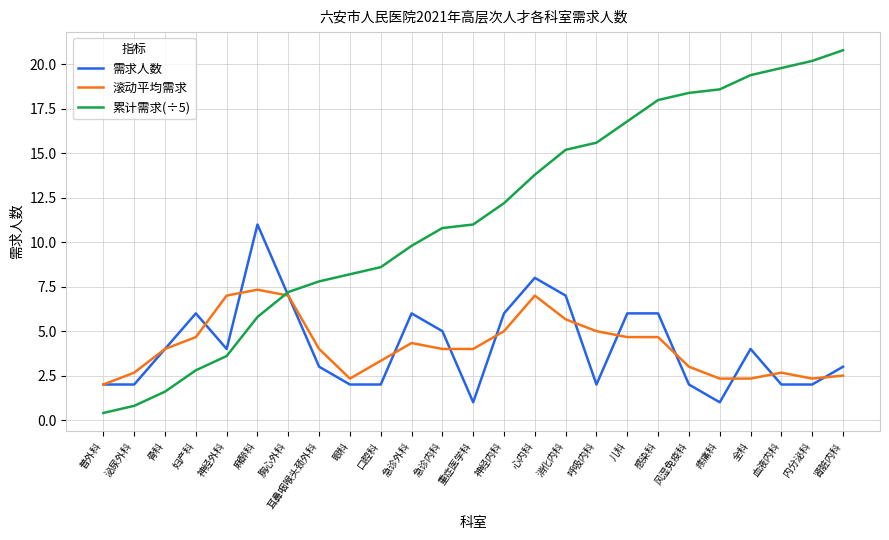

At which category does 滚动平均需求 reach its first local peak?

麻醉科